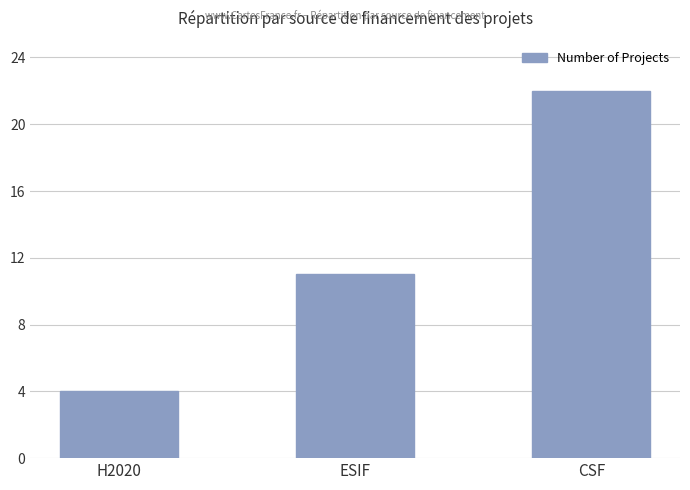

Where is the data nearest to the value 13?

ESIF